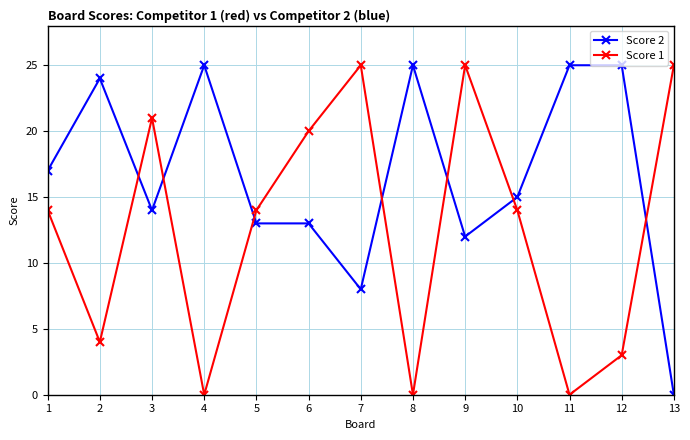

How many lines are shown in the chart?

2